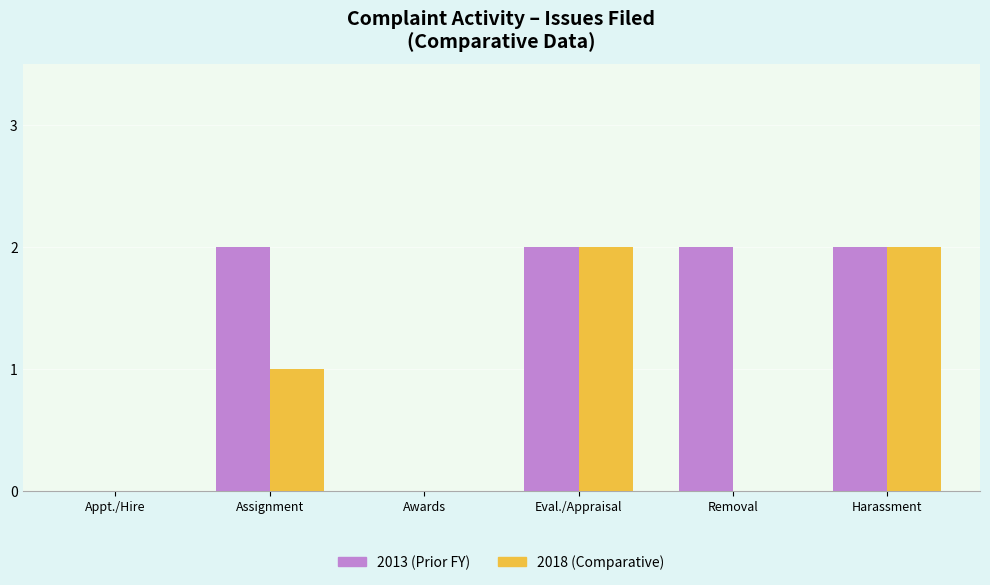

What is the total value across all series at Assignment?

3